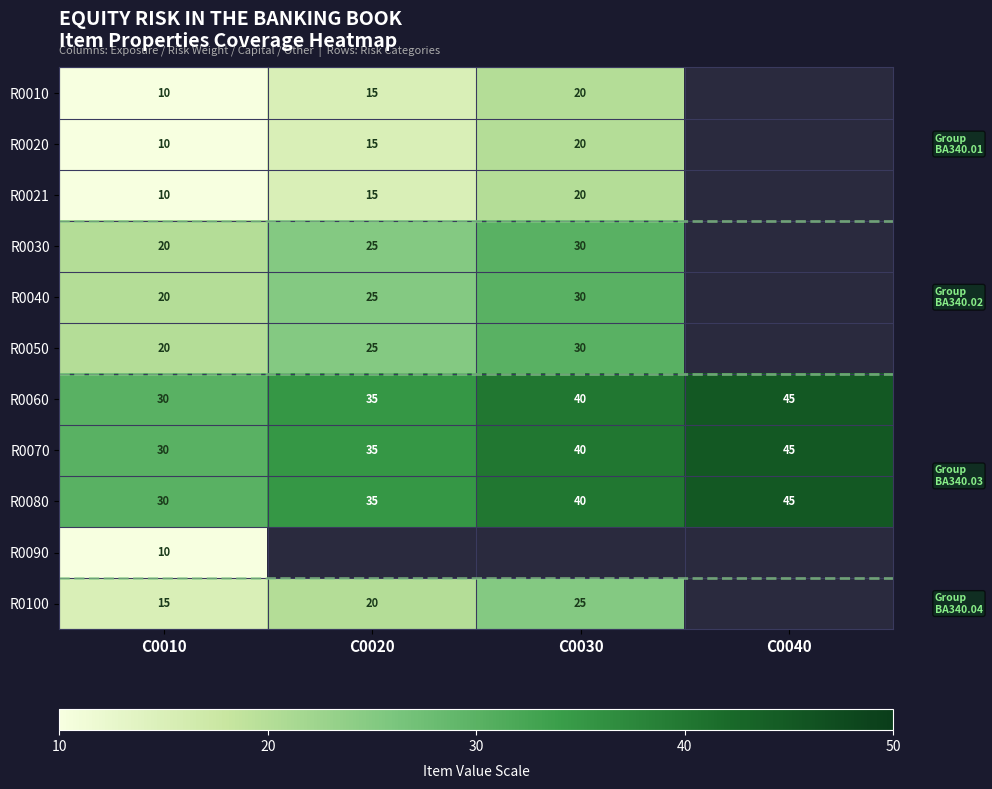

How many series are shown in this chart?

11